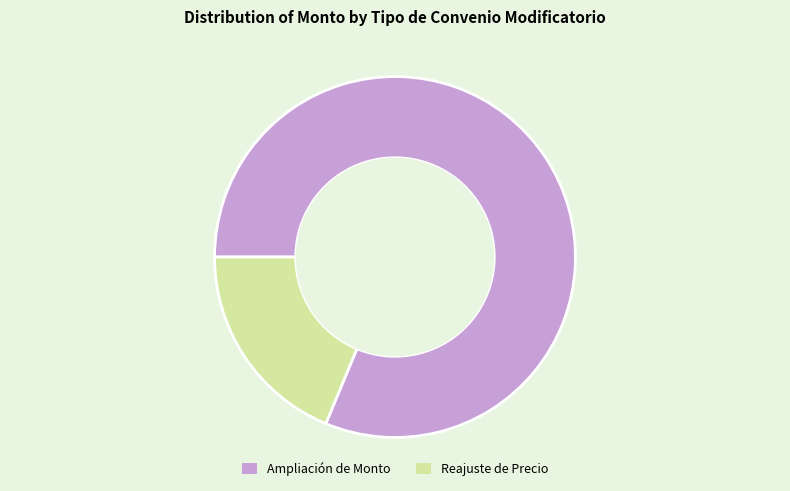

Does any single category account for the majority?

Yes